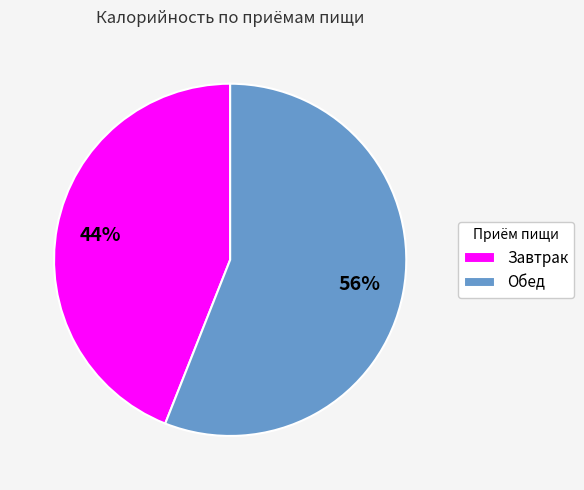

To the nearest percent, what portion does Обед represent?

56%